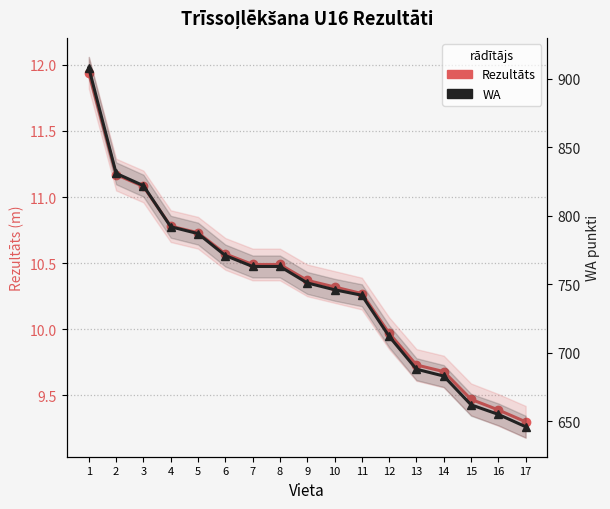

Reading left to right, what are all the values shown in this chart?

Rezultāts: 1=11.9	2=11.2	3=11.1	4=10.8	5=10.7	6=10.6	7=10.5	8=10.5	9=10.4	10=10.3	11=10.3	12=10.0	13=9.7	14=9.7	15=9.5	16=9.4	17=9.3
WA: 1=908.0	2=831.0	3=822.0	4=792.0	5=787.0	6=771.0	7=763.0	8=763.0	9=751.0	10=746.0	11=742.0	12=712.0	13=688.0	14=683.0	15=662.0	16=655.0	17=646.0